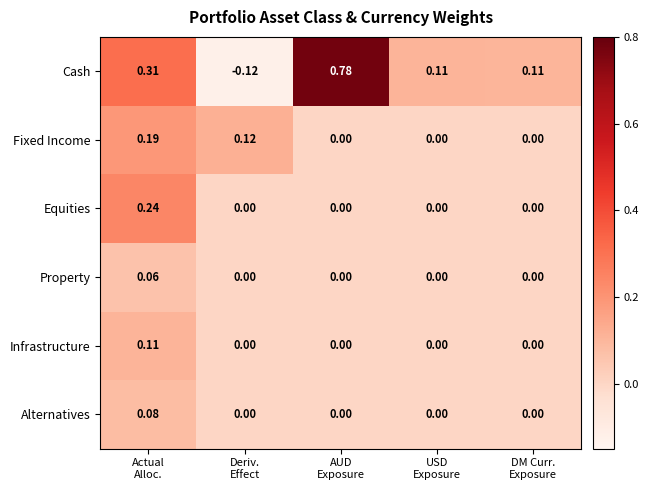

Rank the series by their maximum value, from highest to lowest.

Cash, Equities, Fixed Income, Infrastructure, Alternatives, Property